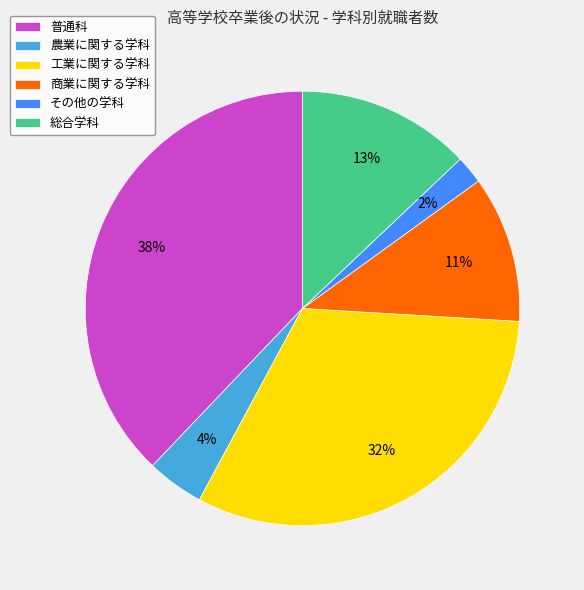

Between 農業に関する学科 and 総合学科, which is larger?

総合学科